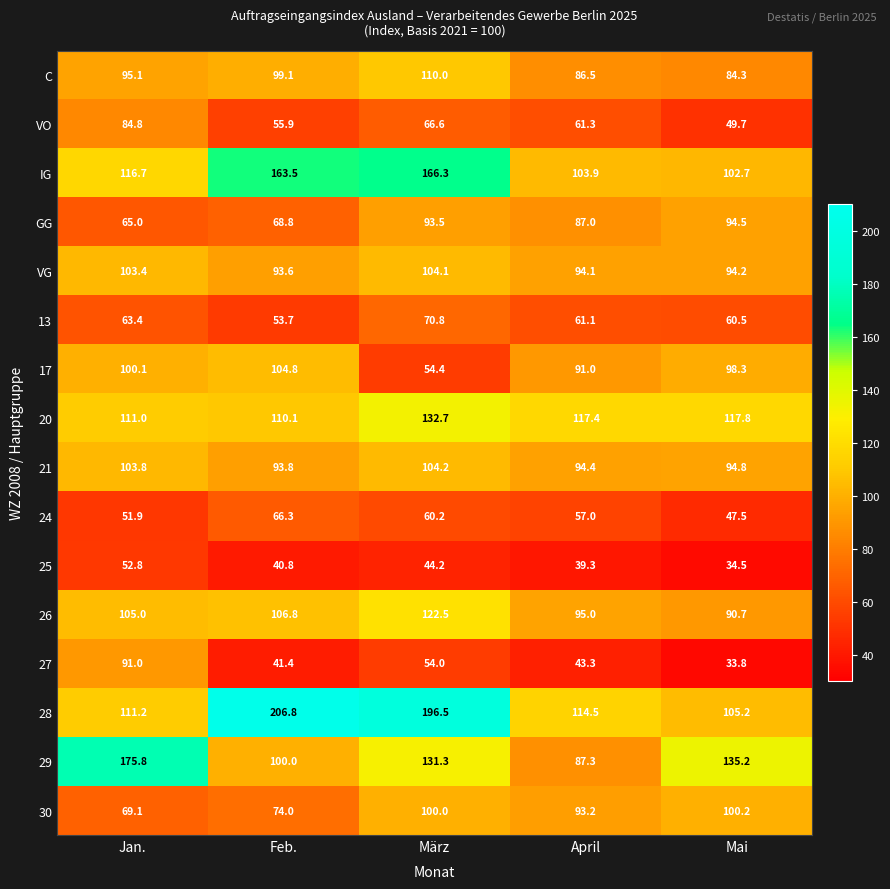

What is the average value of the 20 series?

117.8